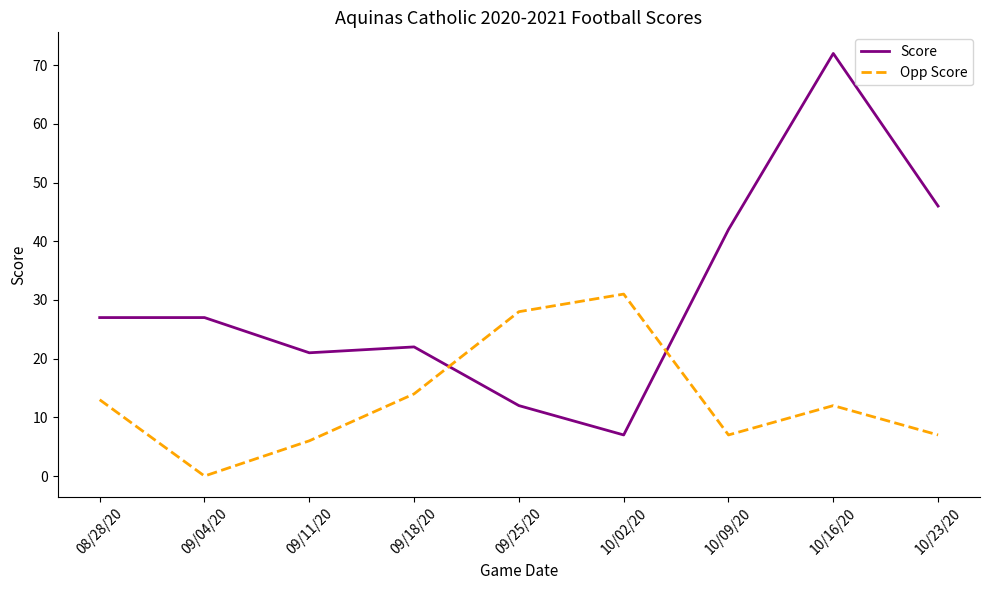

How many times do Score and Opp Score cross each other?

2